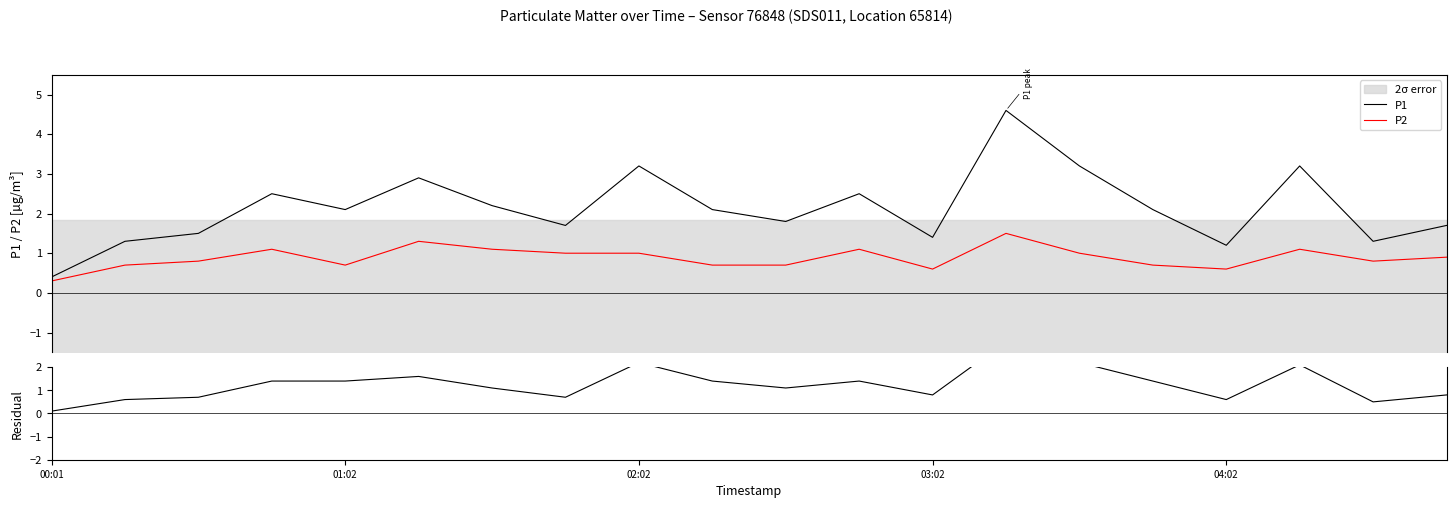

How many values in the P1 series exceed 2?

11